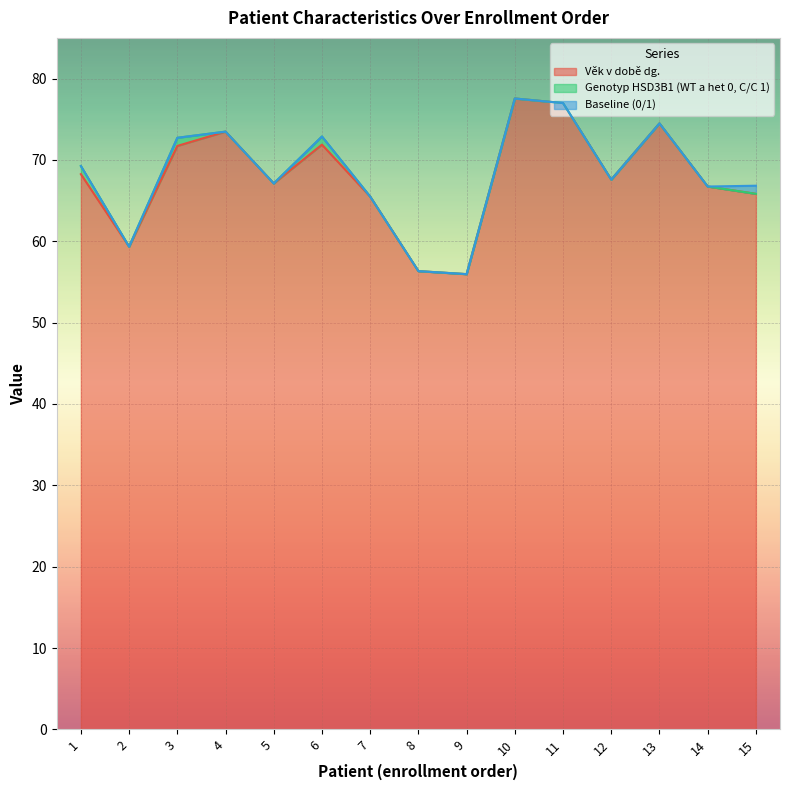

Which series has the largest range (max minus min)?

Věk v době dg.